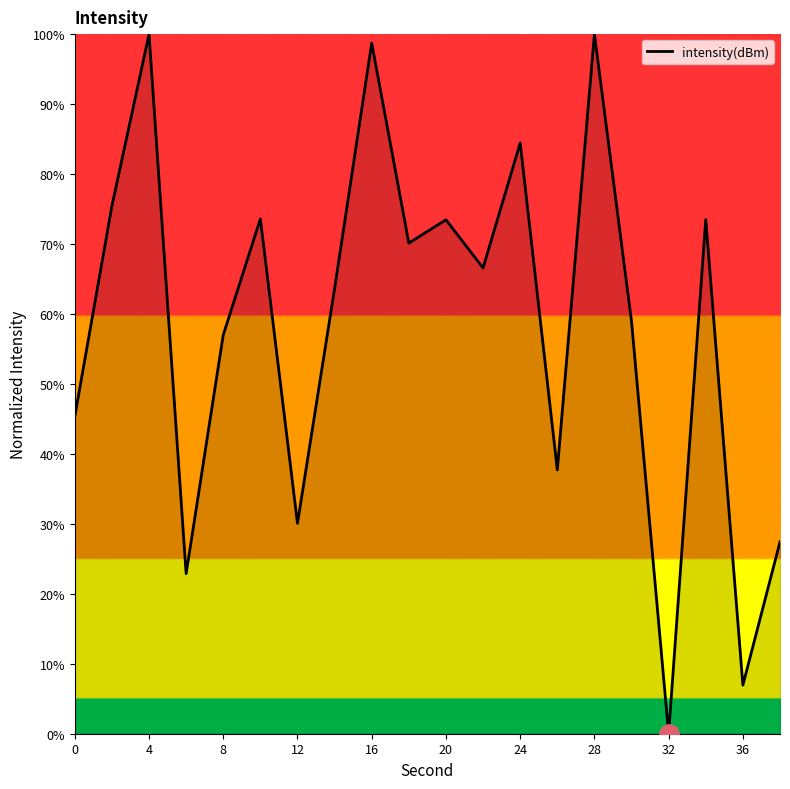

What is the difference between the second highest and minimum values?

100.0